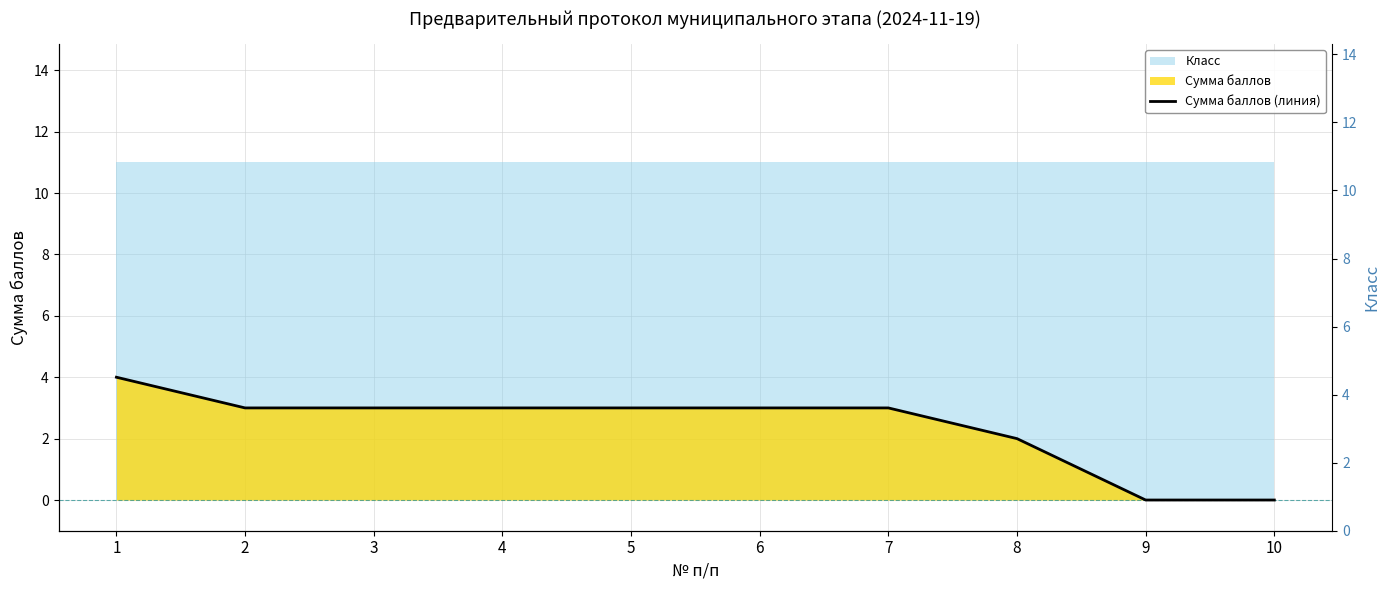

Reading left to right, what are all the values shown in this chart?

1=4	2=3	3=3	4=3	5=3	6=3	7=3	8=2	9=0	10=0